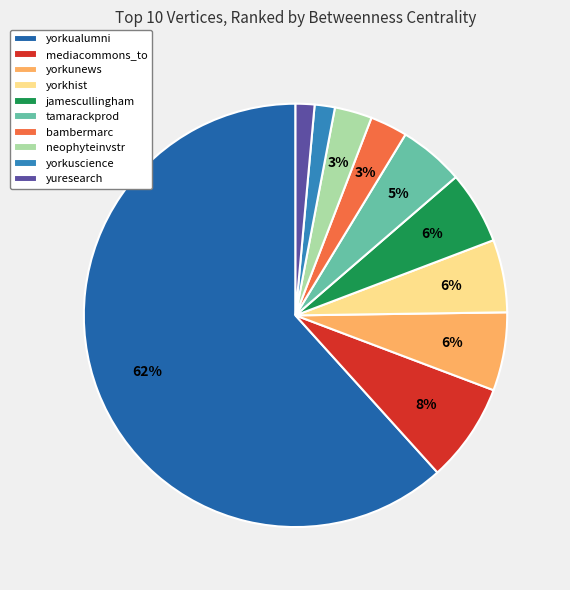

Is it true that jamescullingham is 21% of the pie?

False